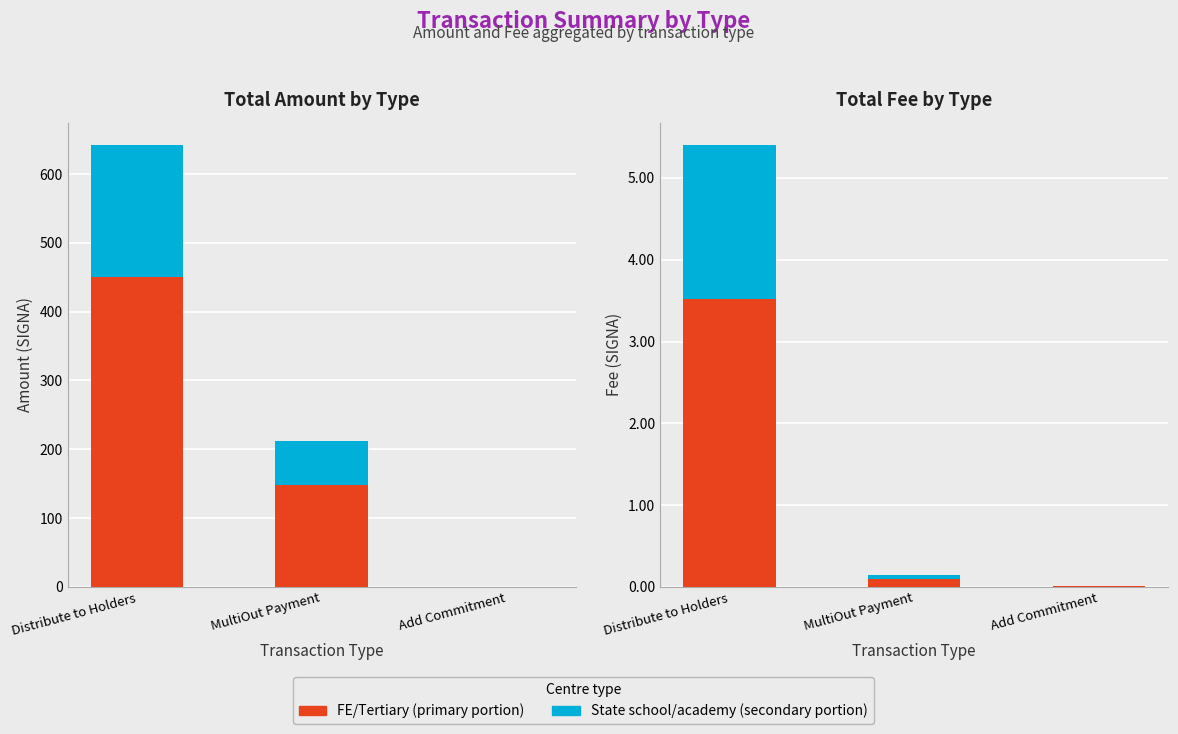

Rank the series at Add Commitment from highest to lowest value.

Fee (Primary), Fee (Secondary), Amount (Primary), Amount (Secondary)